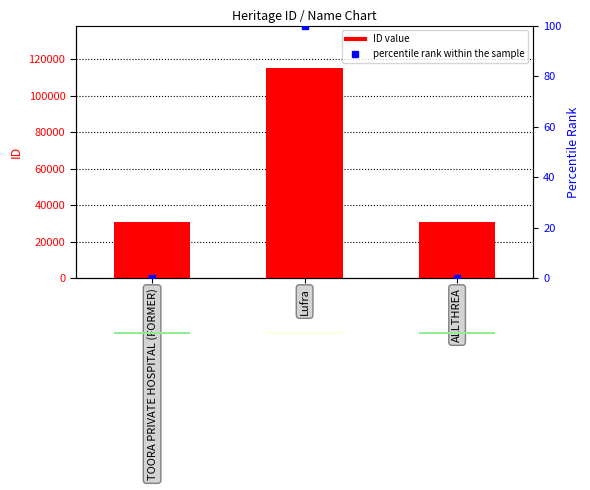

Which series reaches the maximum Y coordinate?

ID